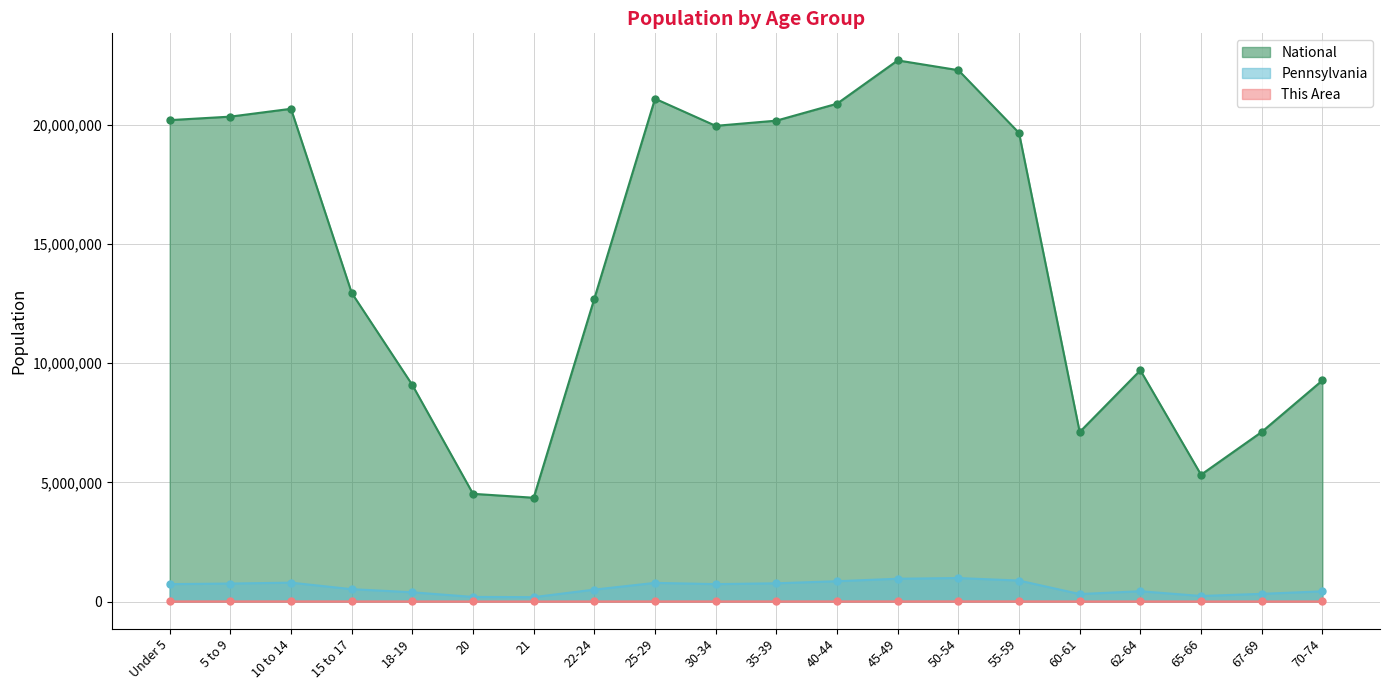

What is the total value across all series at Under 5?

20934137